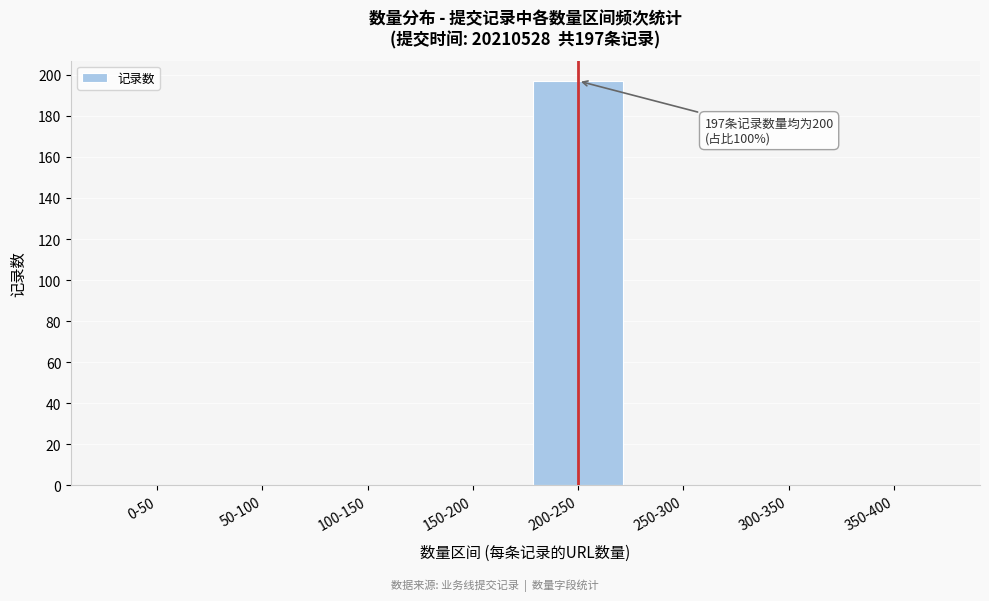

Reading left to right, what are all the values shown in this chart?

0-50=0	50-100=0	100-150=0	150-200=0	200-250=197	250-300=0	300-350=0	350-400=0